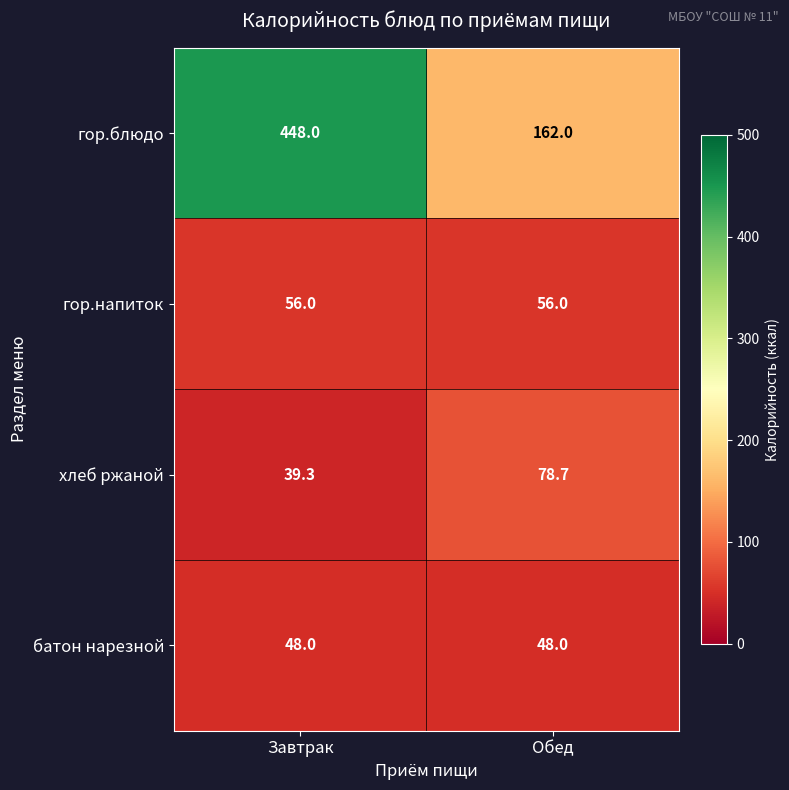

How many data points does each series have?

2